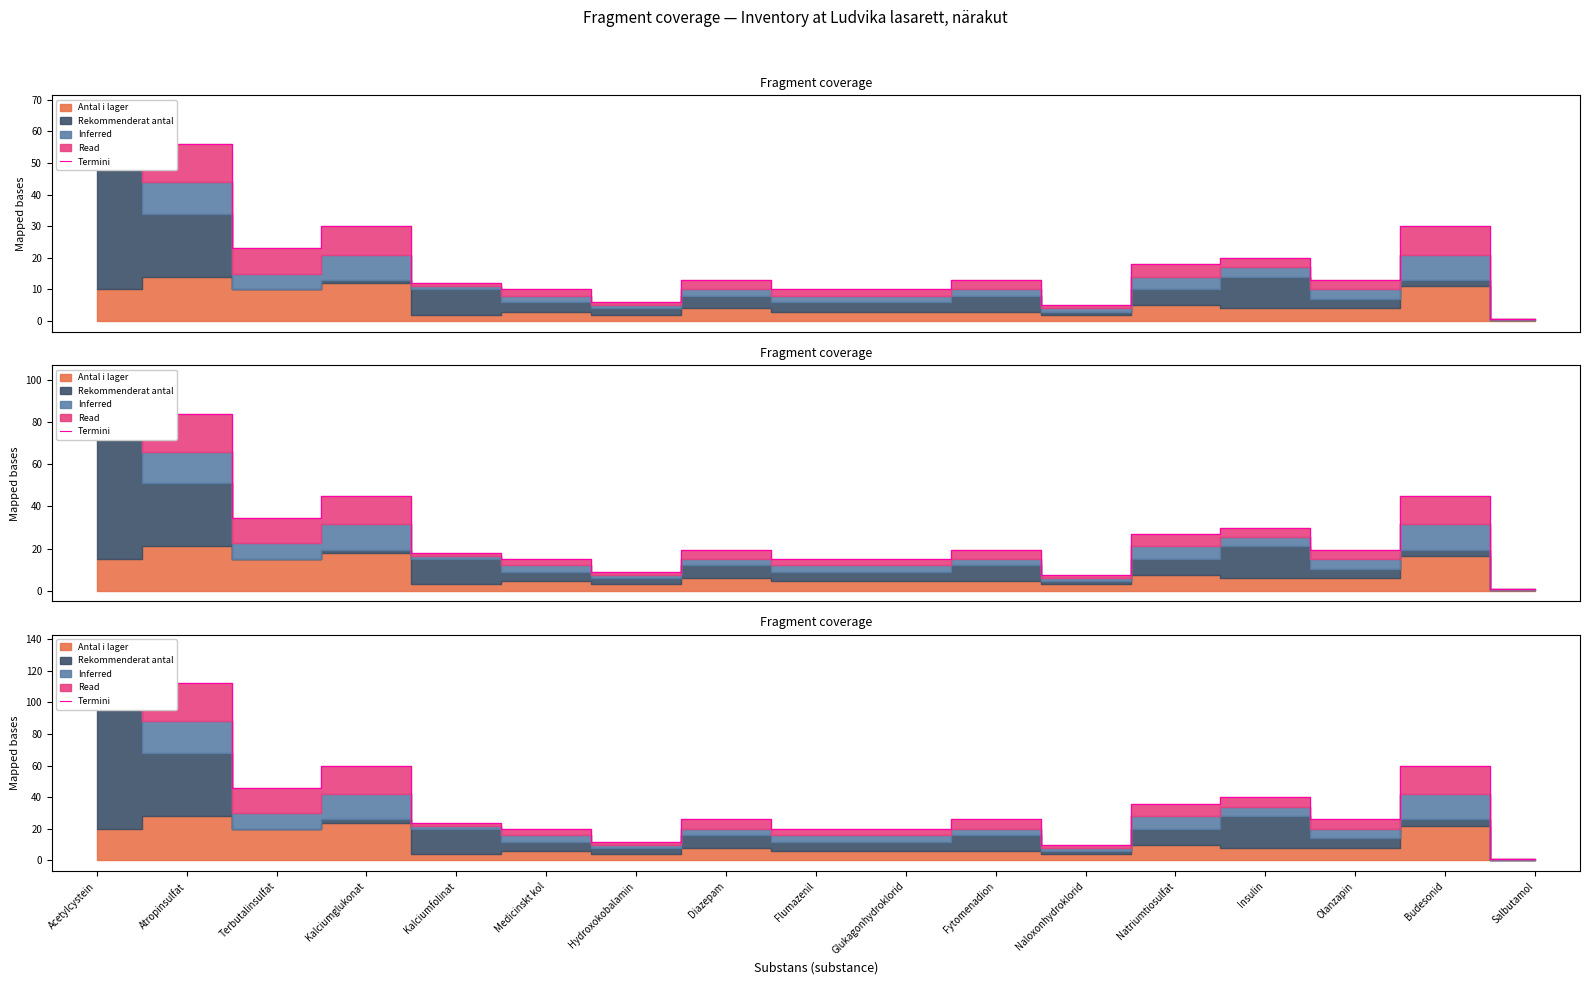

What is the ratio of the value at Fytomenadion to the value at Diazepam?

1.0